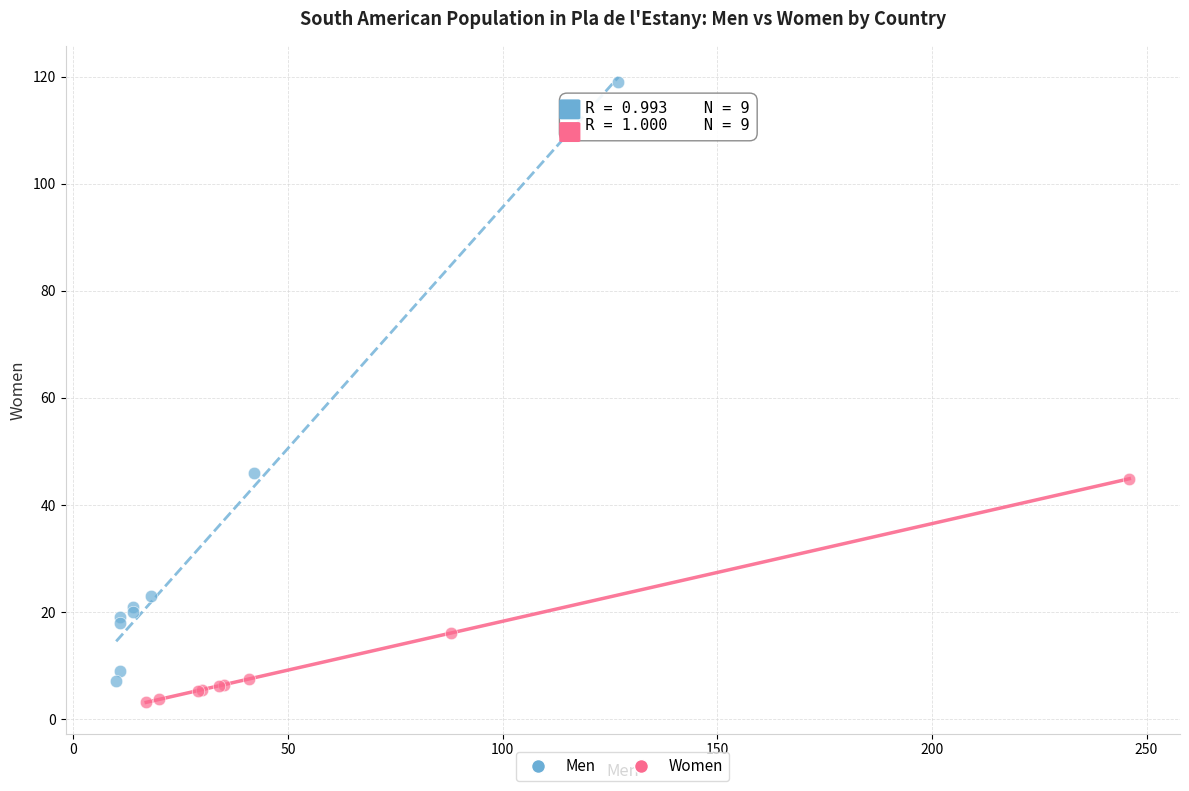

Which series contains the highest Y value?

Men